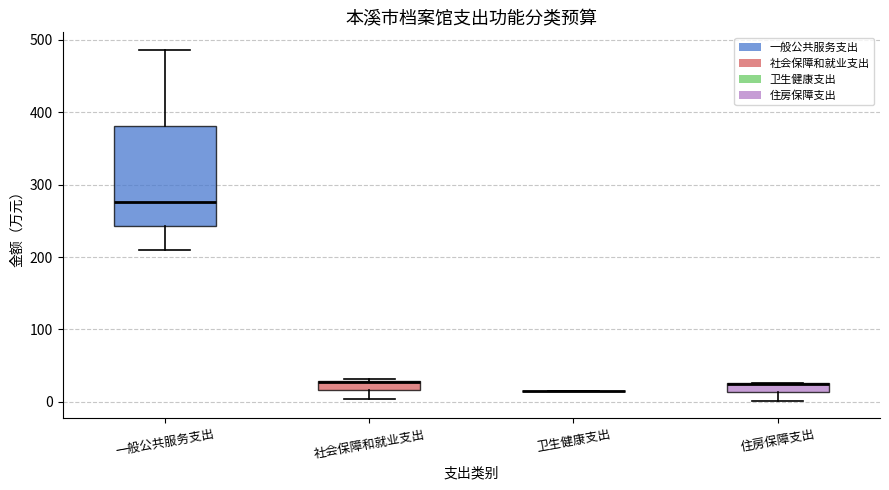

Which box is the tallest, from its lower edge to its upper edge?

一般公共服务支出